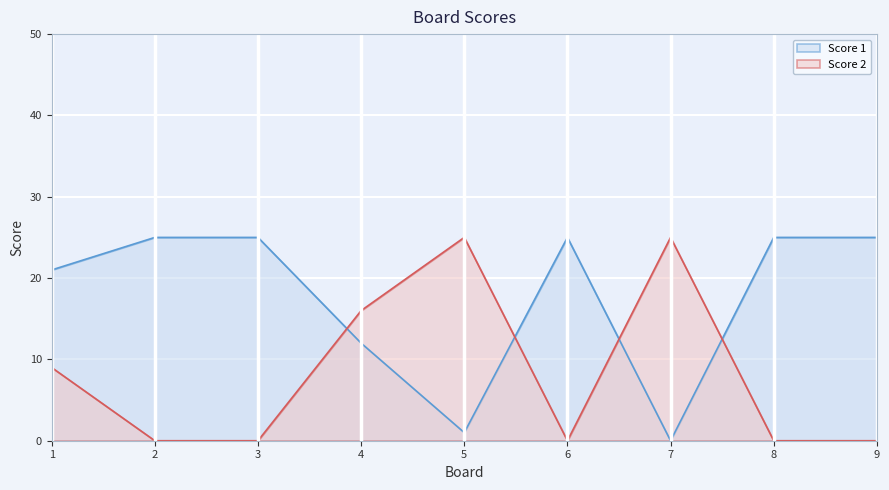

Which series changed the most between 3 and 4?

Score 2